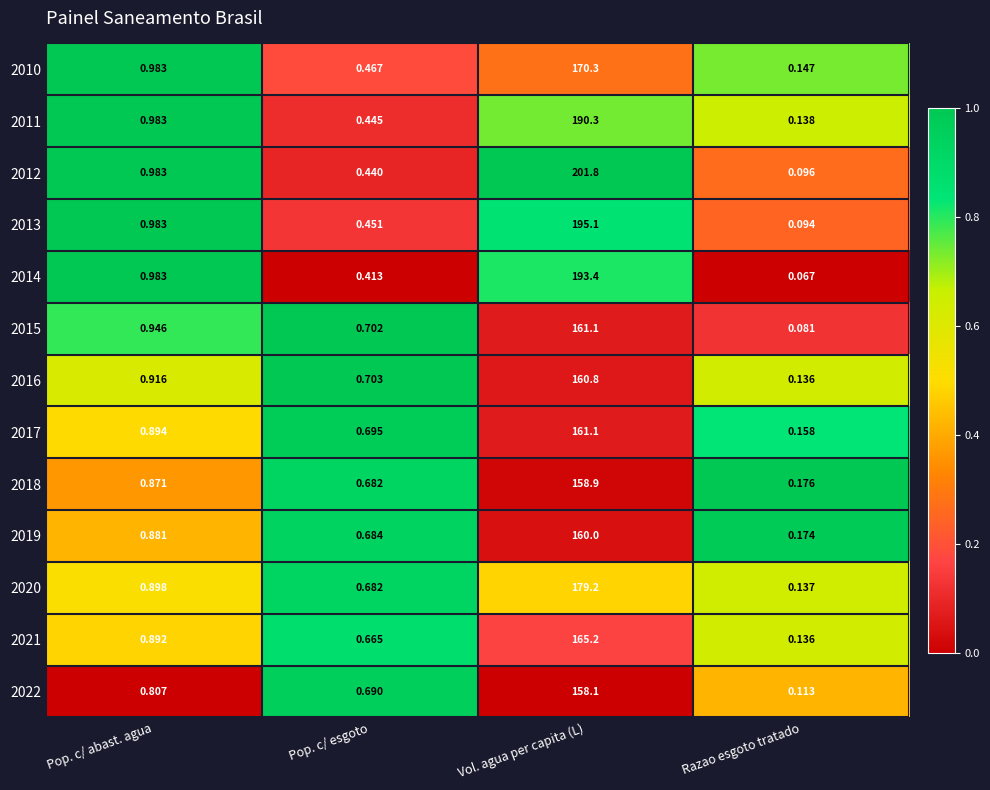

At which category does the chart reach its minimum across all series?

Razao esgoto tratado